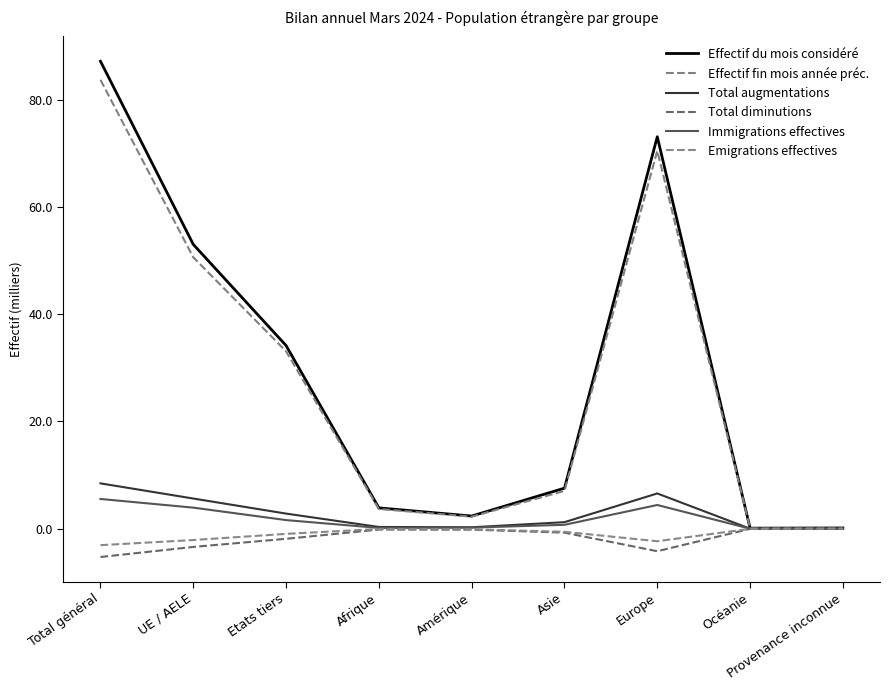

How many distinct data groups are displayed?

6